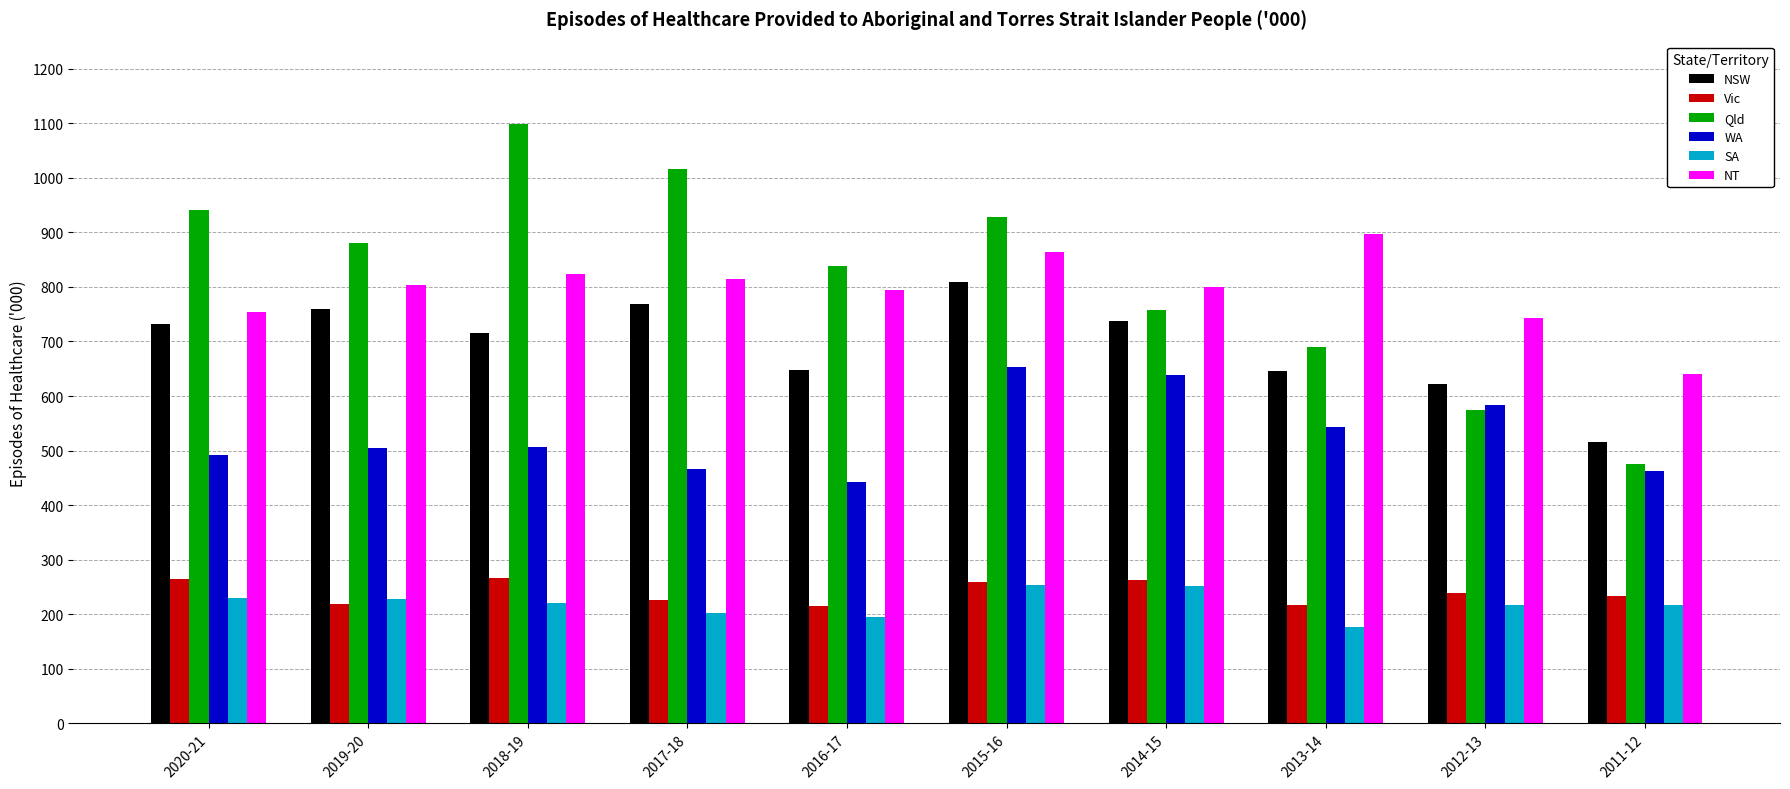

Rank the categories by Qld value from highest to lowest.

2018-19, 2017-18, 2020-21, 2015-16, 2019-20, 2016-17, 2014-15, 2013-14, 2012-13, 2011-12